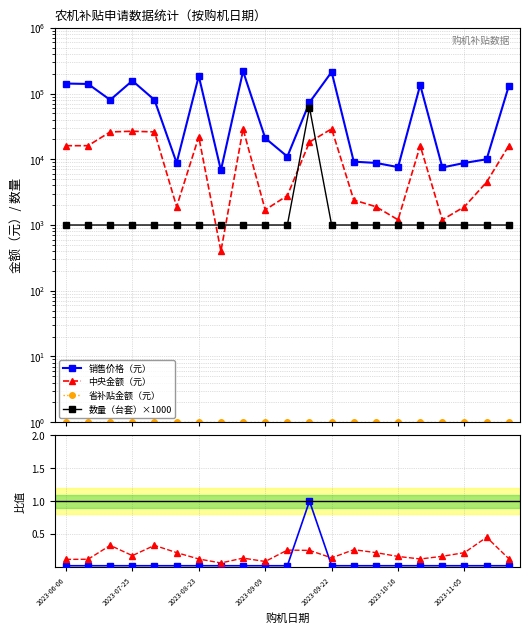

Is it true that 数量（台套）×1000 equals 1000.0 at 2023-10-16?

True